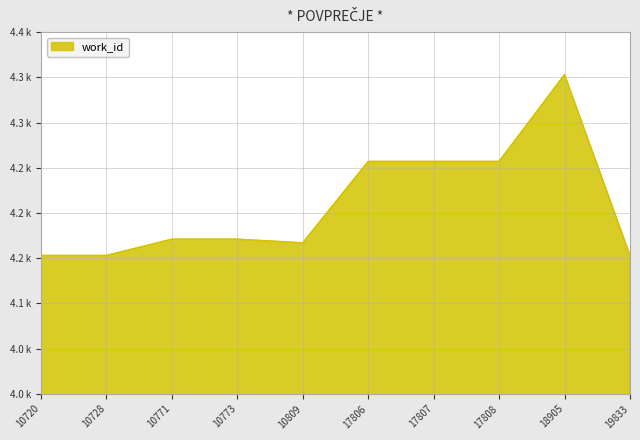

At which category does the chart reach its minimum across all series?

10720